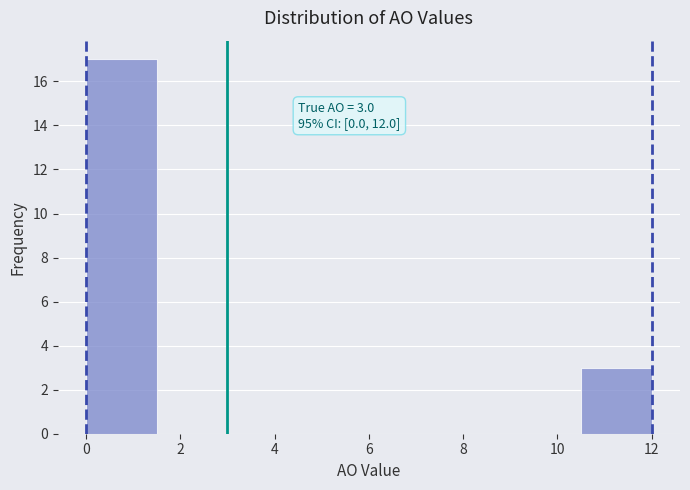

Over which range of the x-axis is the bar tallest?

0.0 to 1.5